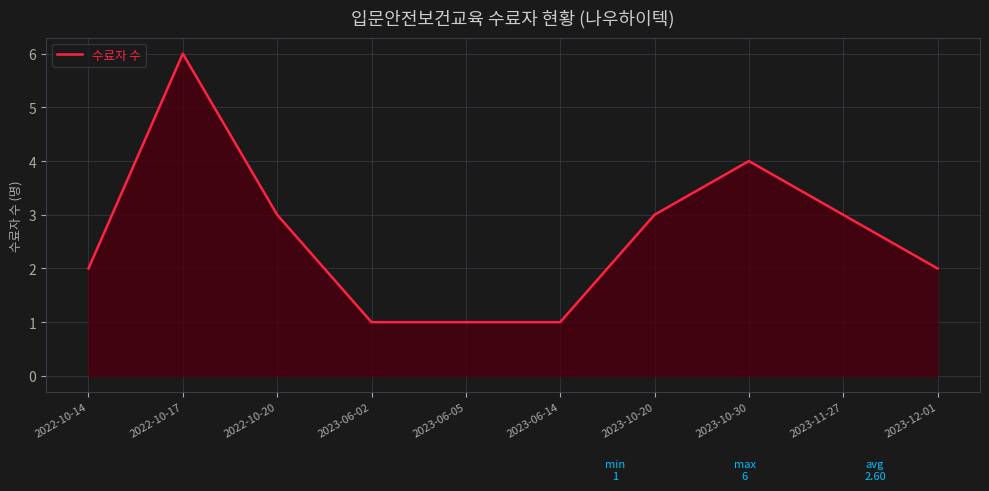

What is the sum of the values at 2023-10-30 and 2023-06-05?

5